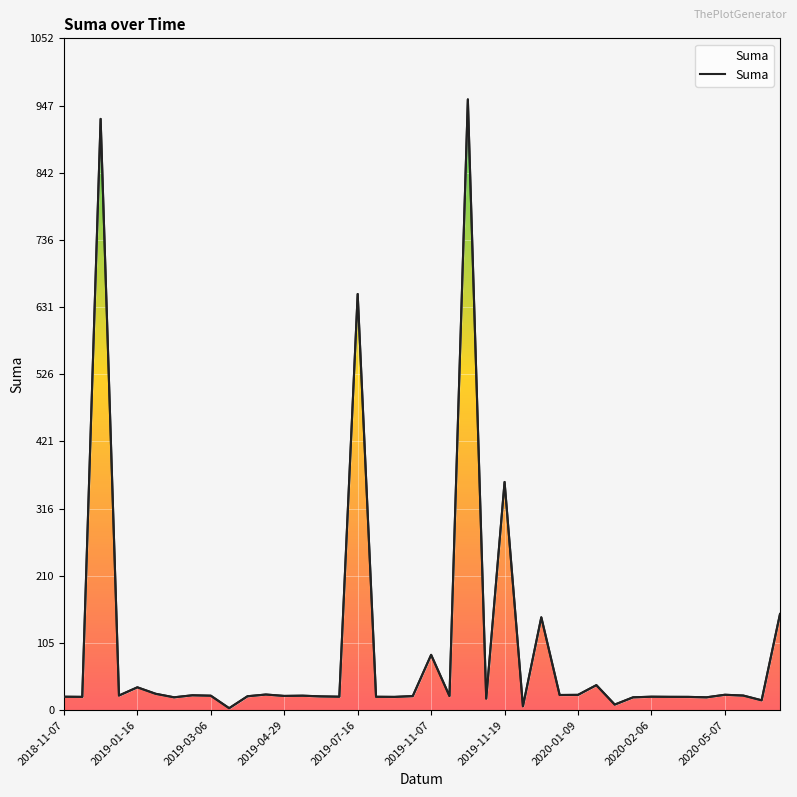

What is the greatest value displayed?

956.4